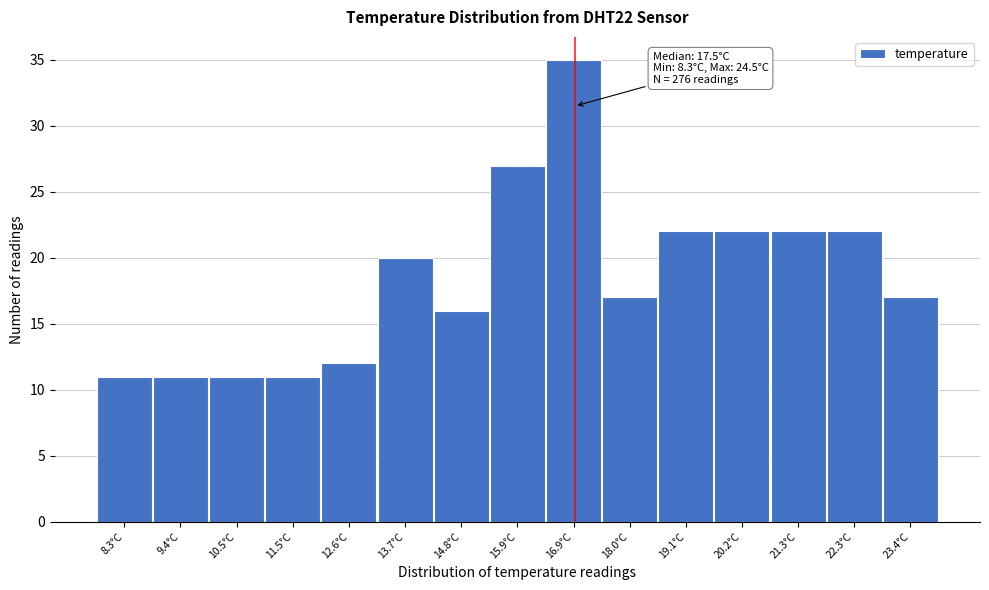

Reading right to left, what are all the values shown in this chart?

23.4°C=17	22.3°C=22	21.3°C=22	20.2°C=22	19.1°C=22	18.0°C=17	16.9°C=35	15.9°C=27	14.8°C=16	13.7°C=20	12.6°C=12	11.5°C=11	10.5°C=11	9.4°C=11	8.3°C=11